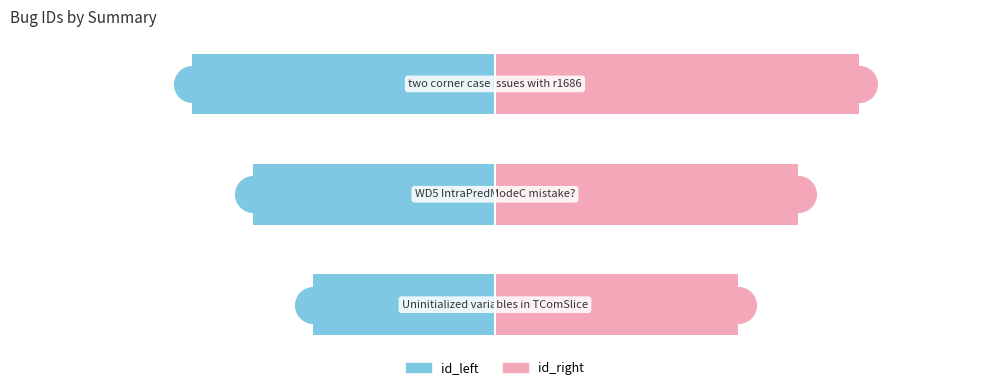

Which series reaches the maximum Y coordinate?

id_right